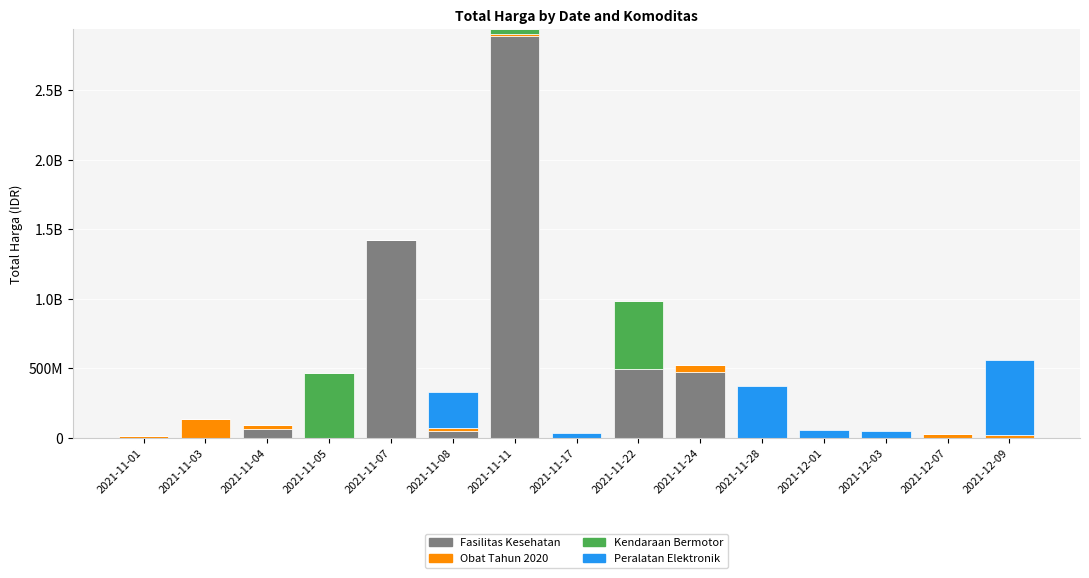

What are all the series names shown in the legend?

Fasilitas Kesehatan, Obat Tahun 2020, Kendaraan Bermotor, Peralatan Elektronik